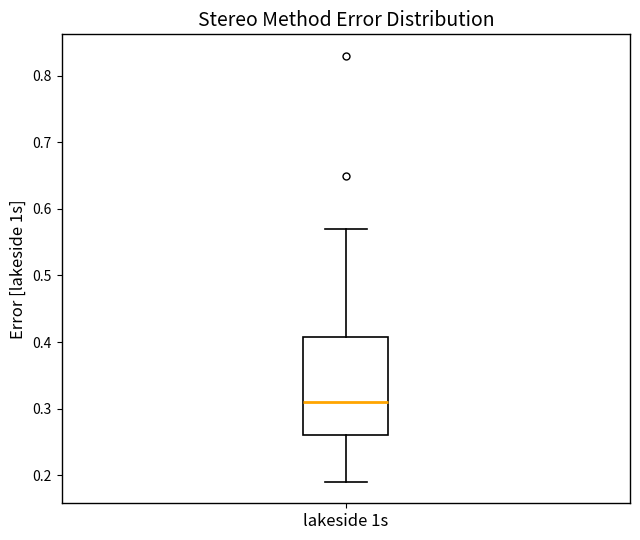

Where does the lower whisker of the box for lakeside 1s end on the y-axis? The values are not printed on the chart, so give them approximately, as read against the axis.

0.19